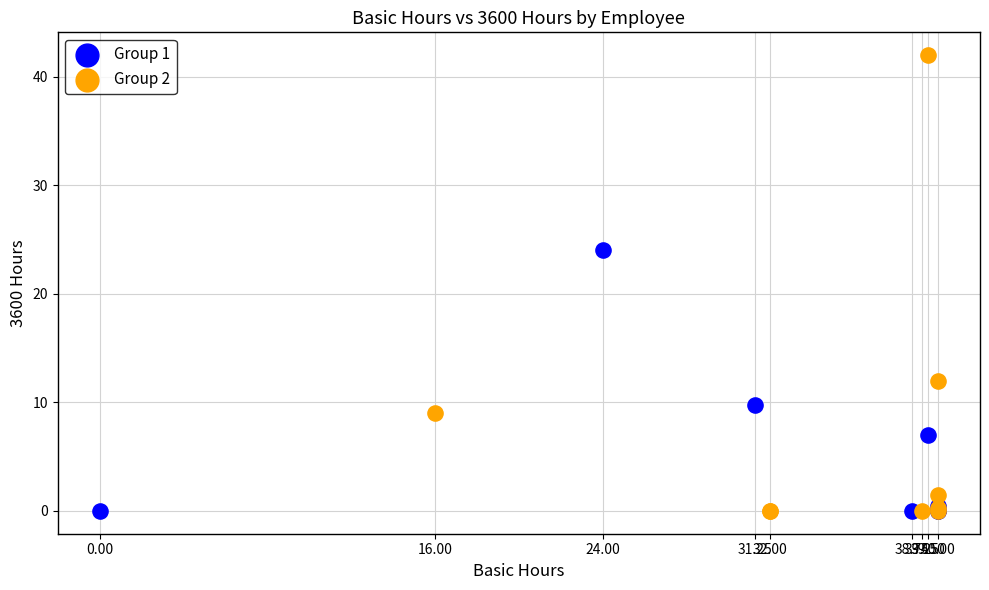

Which series has the largest Y range (max minus min)?

Group 2